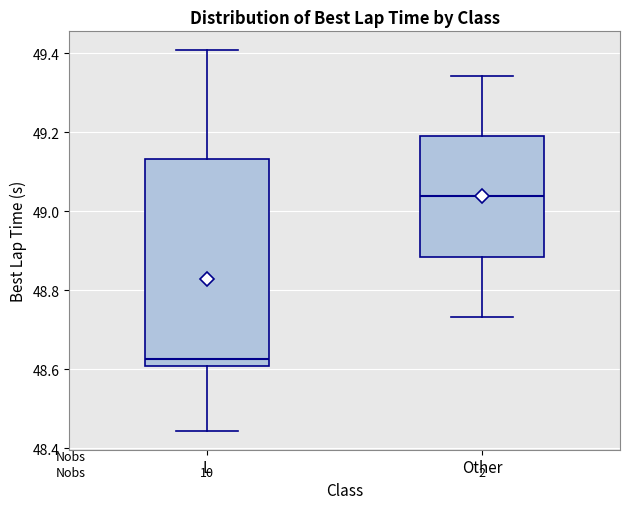

Reading left to right, read every box against the y-axis: the position of its median line, the range the box covers, and the ends of its whiskers. The values are not printed on the chart, so give them approximately, as read against the axis.

L: median 48.62, box 48.60 to 49.14, whiskers 48.44 to 49.40
Other: median 49.04, box 48.88 to 49.18, whiskers 48.74 to 49.34